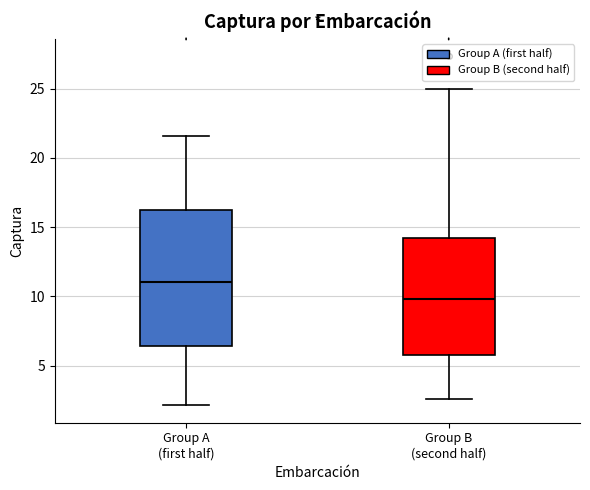

Where does the lower whisker of the box for Group A (first half) end on the y-axis? The values are not printed on the chart, so give them approximately, as read against the axis.

2.0